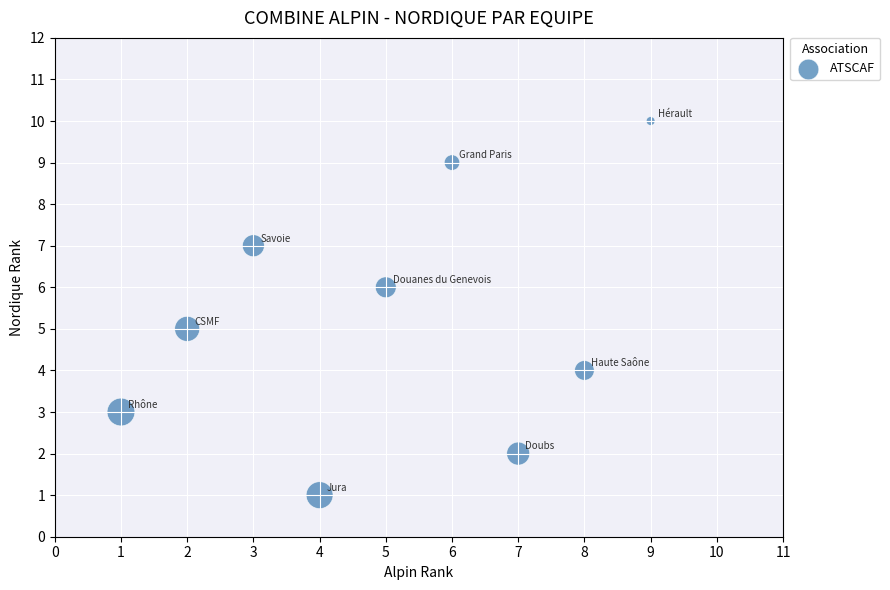

What is the average X value?

5